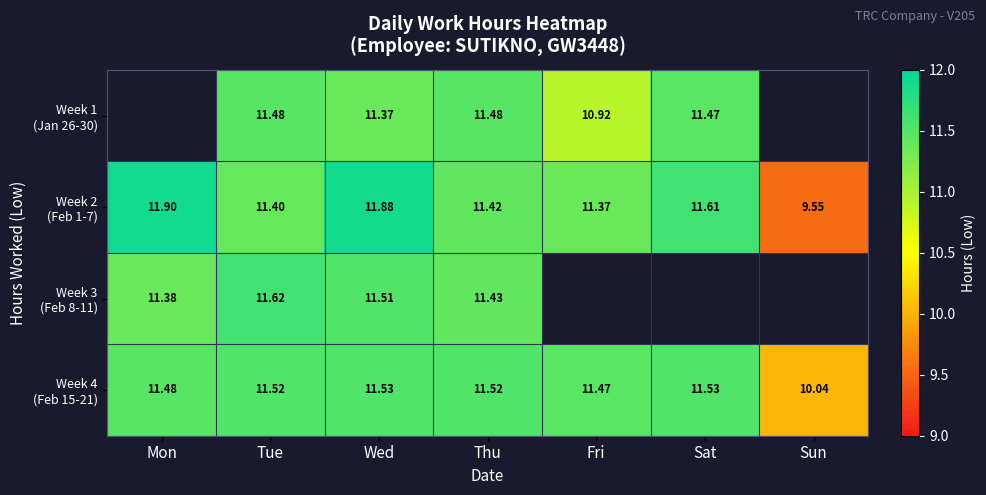

At which category does the chart reach its peak across all series?

Mon